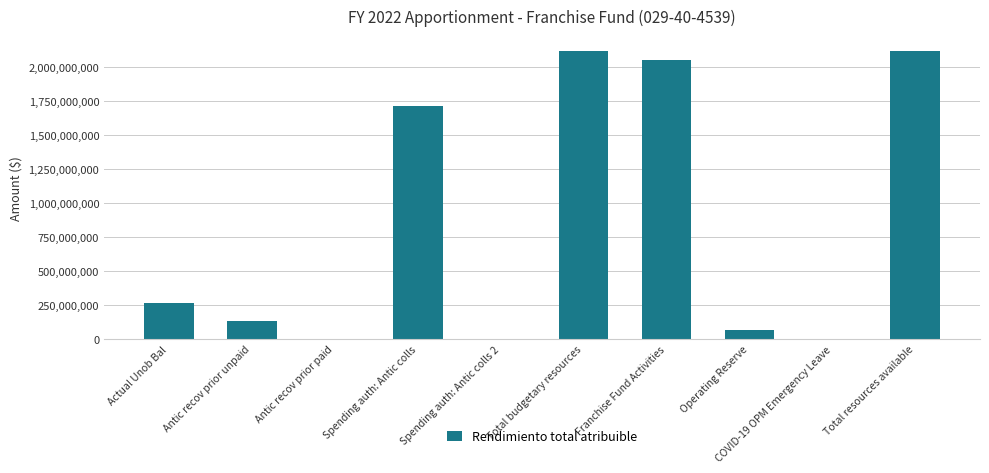

What is the maximum value shown in the chart?

2121730801